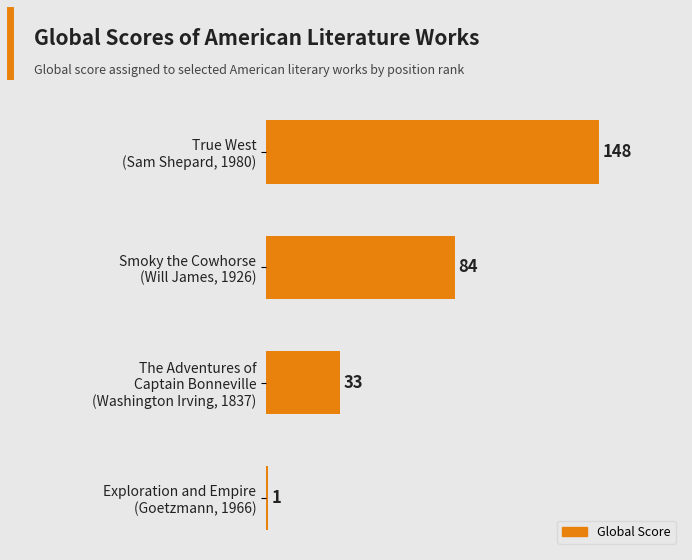

Count the values in the range 33 to 148.

3